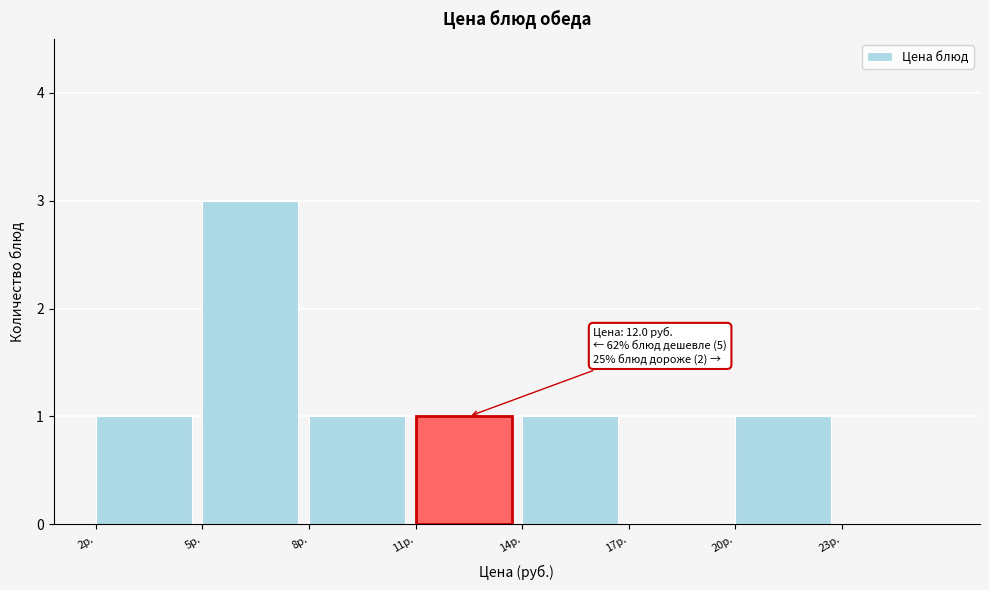

Reading left to right, what are all the values shown in this chart?

2р.=1	5р.=3	8р.=1	11р.=1	14р.=1	17р.=0	20р.=1	23р.=0